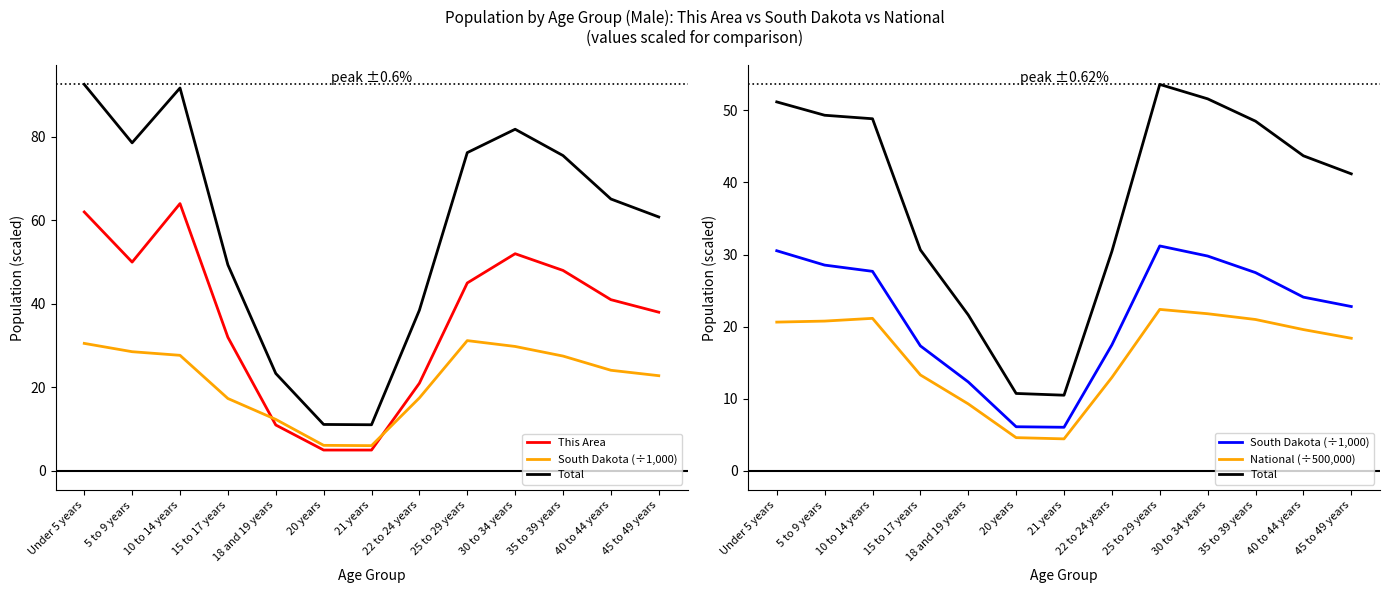

What is the difference between the maximum and minimum values in the Total series?

43.1